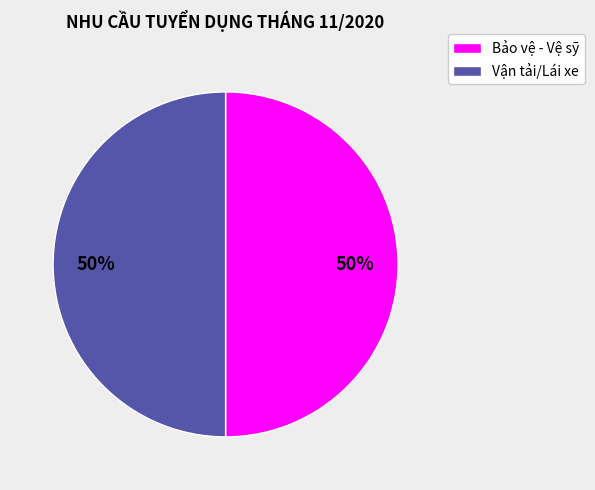

How many slices are in this pie chart?

2